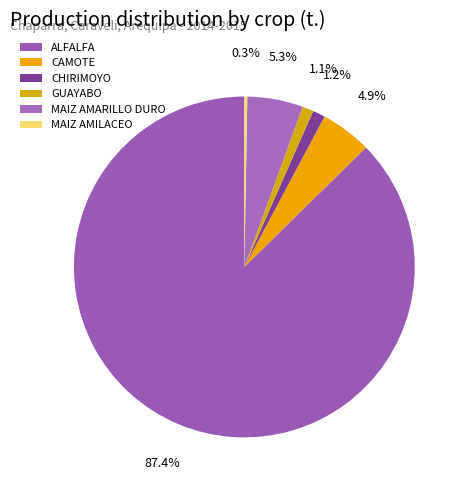

Rank the categories by value from lowest to highest.

MAIZ AMILACEO, GUAYABO, CHIRIMOYO, CAMOTE, MAIZ AMARILLO DURO, ALFALFA